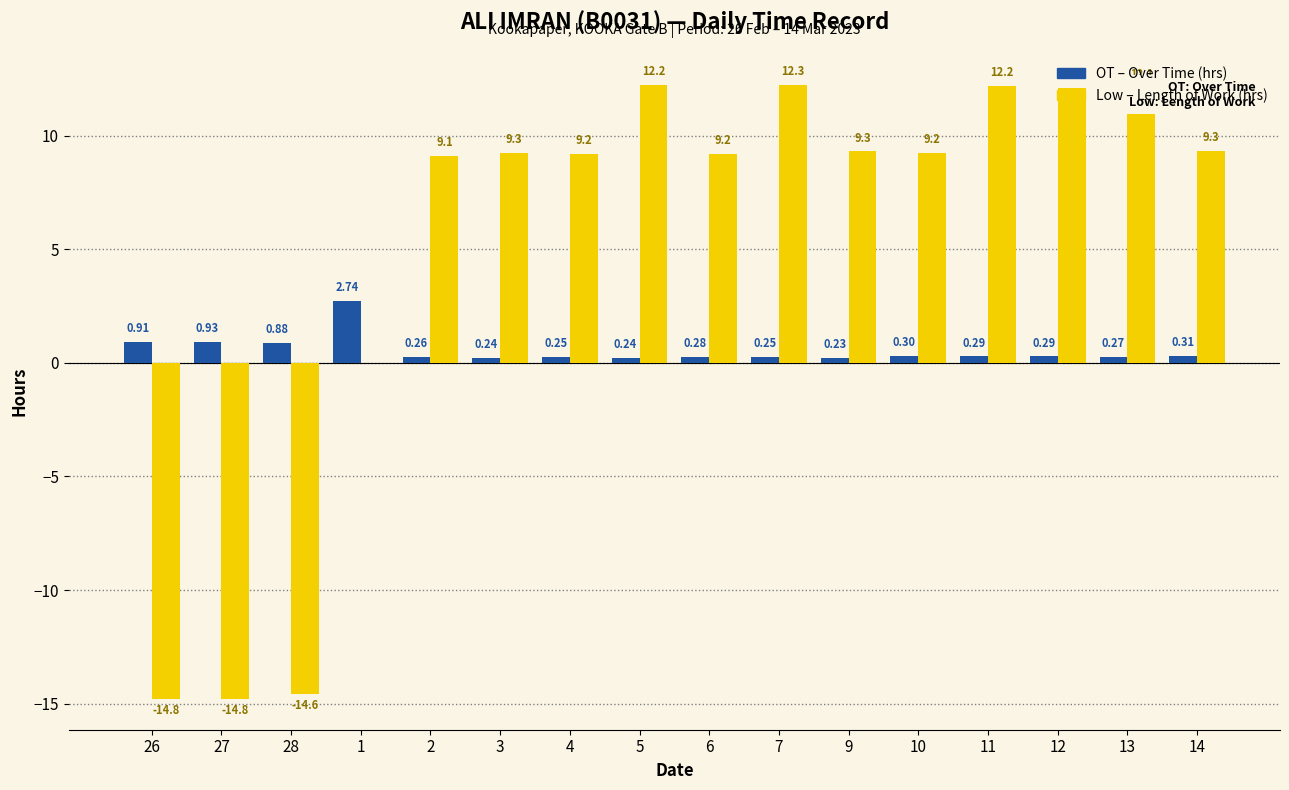

What is the total value across all series at 27?

-13.9